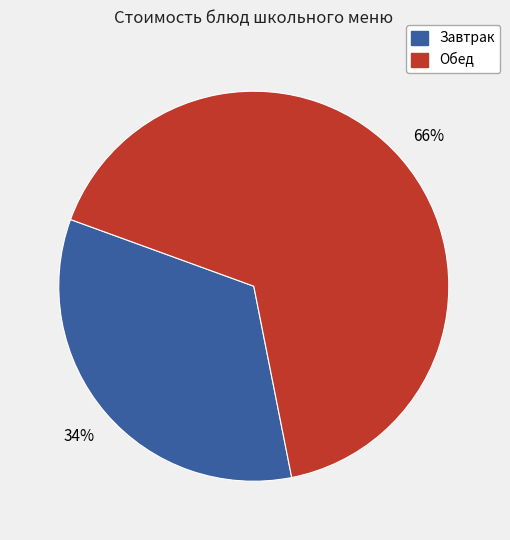

Is there a majority slice in this chart?

Yes